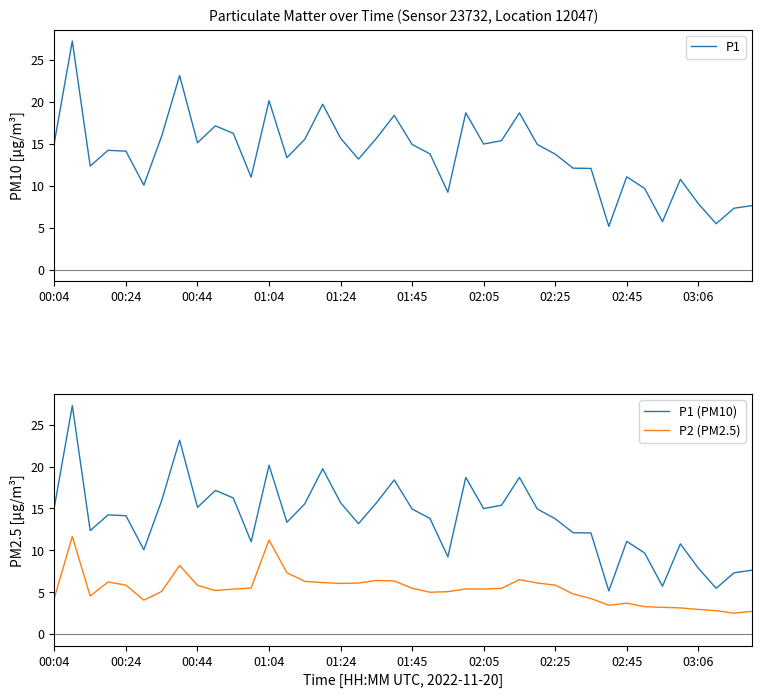

How many values in the P1 series exceed 14?

21